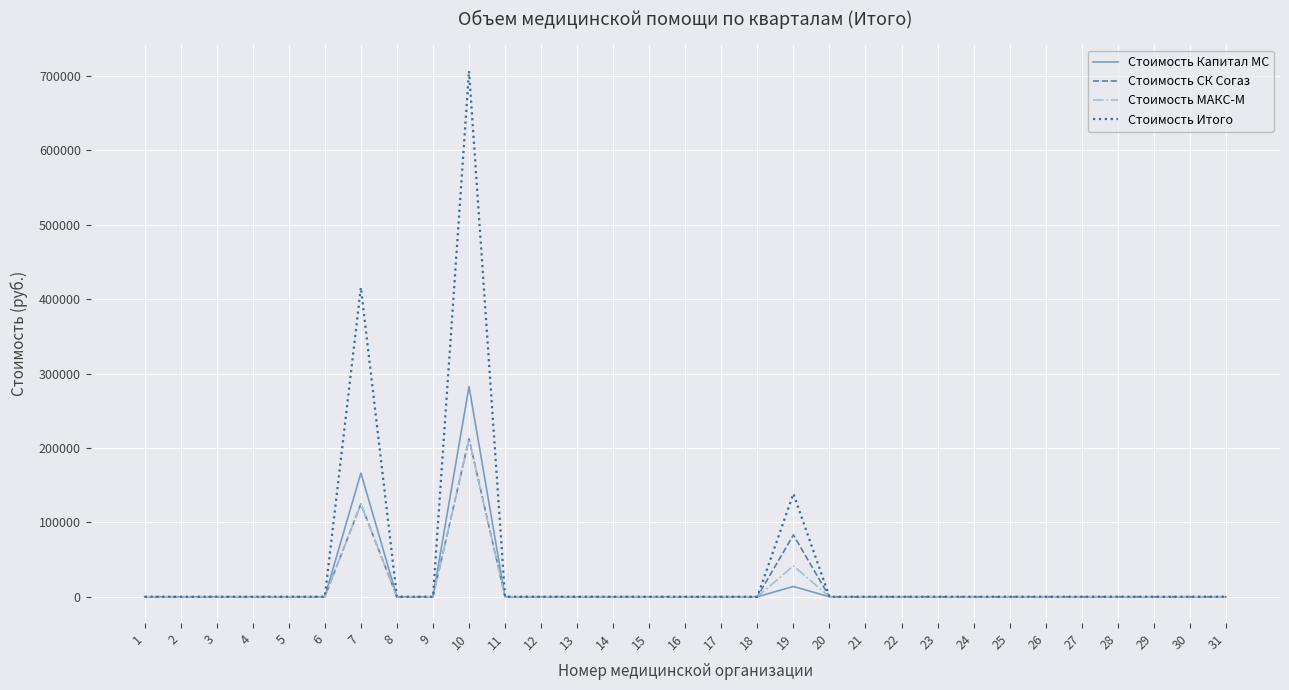

Where is Стоимость Итого nearest to the value 353277?

7